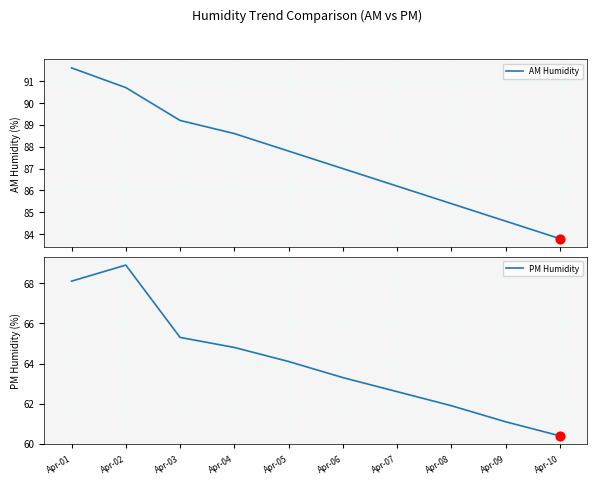

At which category is the sum across all series the highest?

Apr-01